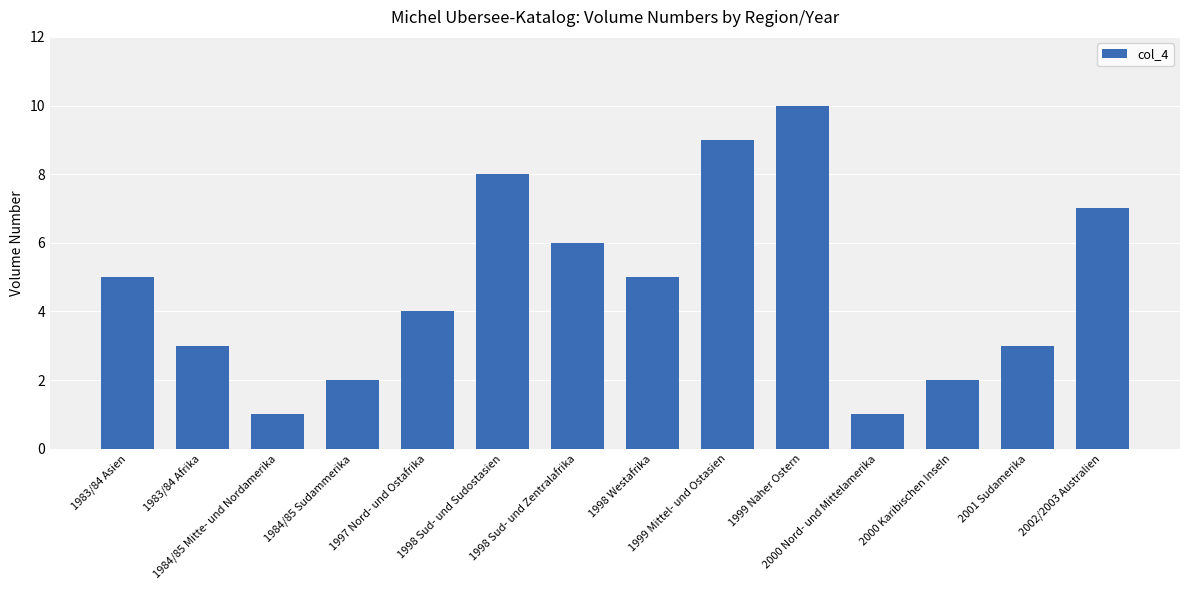

What is the greatest value displayed?

10